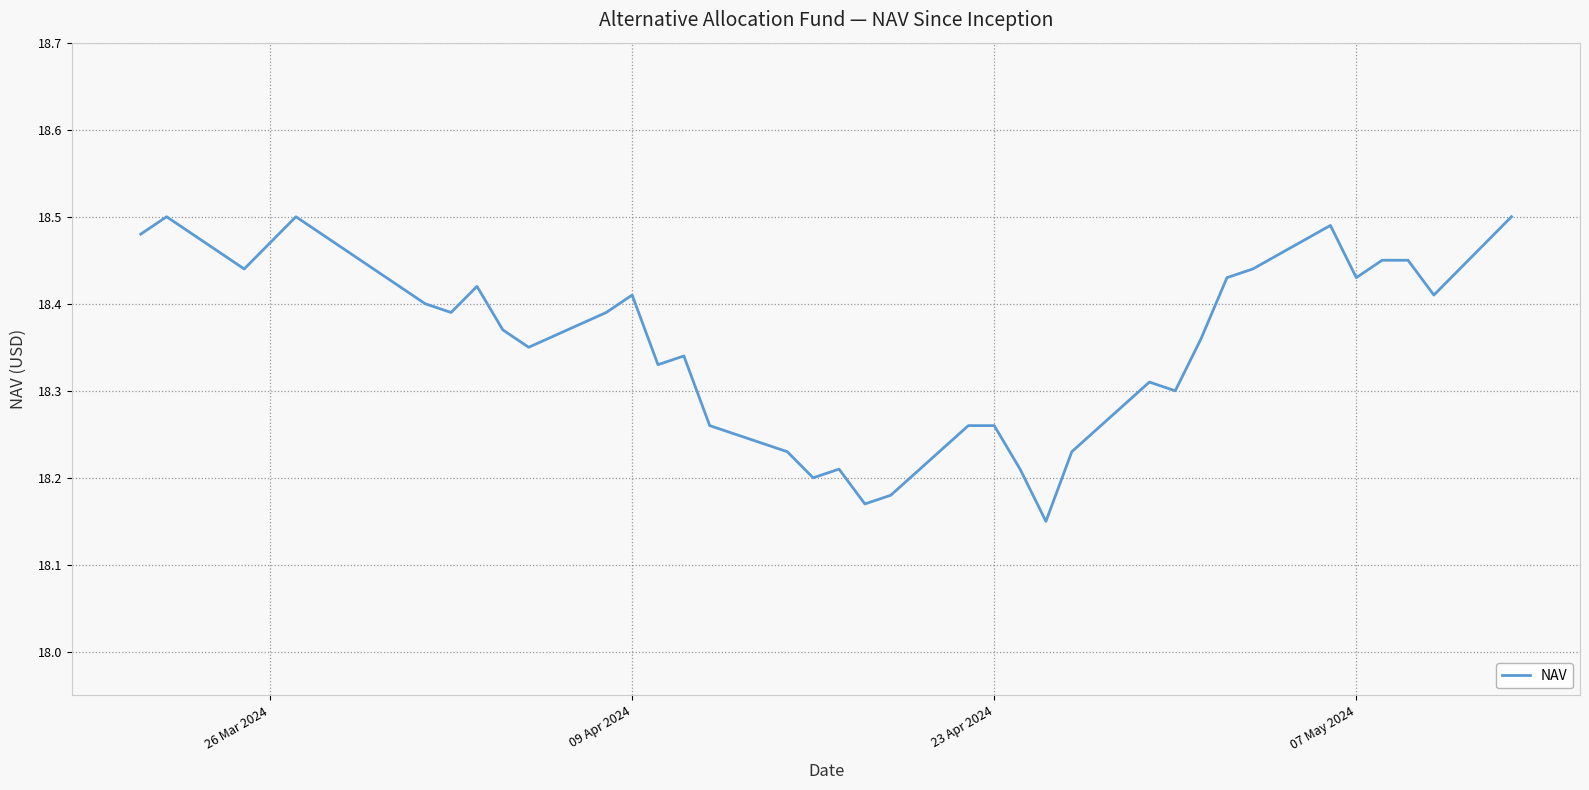

What is the difference between the maximum and minimum values?

0.4